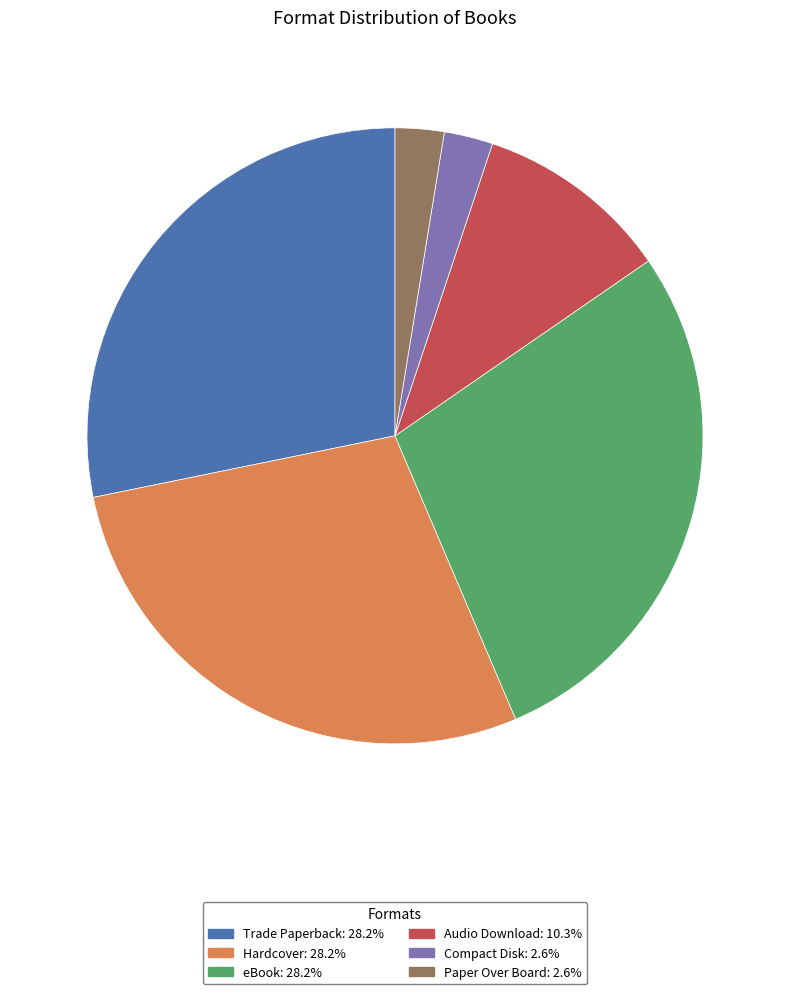

True or false: Trade Paperback accounts for 14% of the total.

False